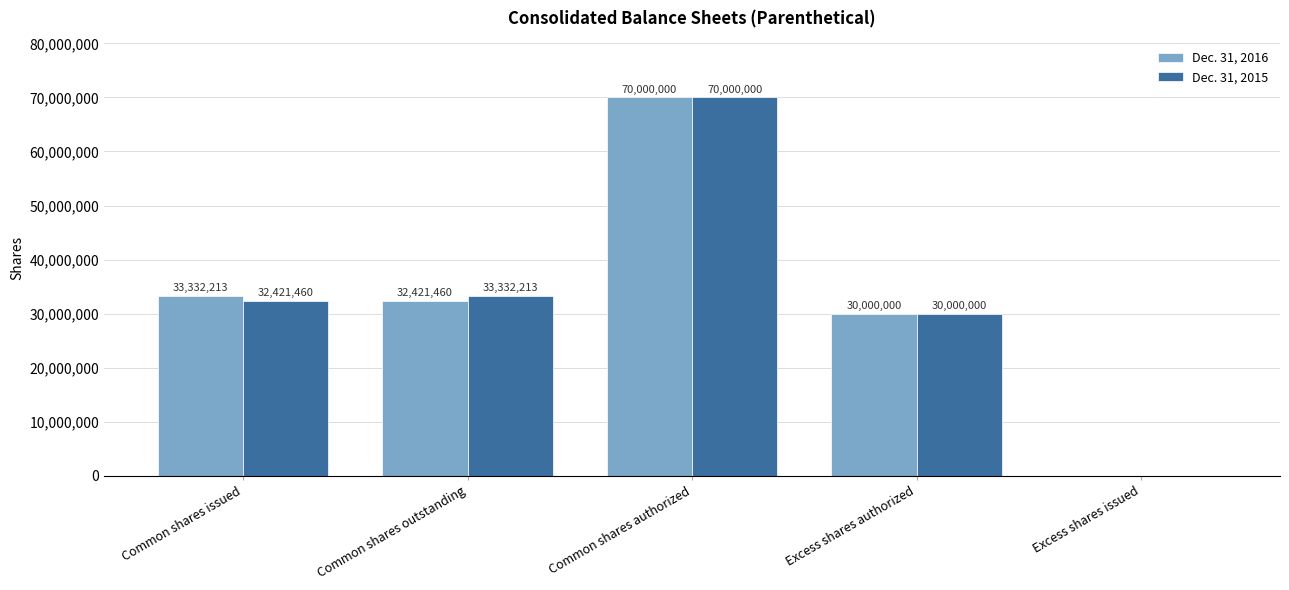

What is the sum of the Dec. 31, 2015 values at Excess shares issued and Common shares outstanding?

33332213